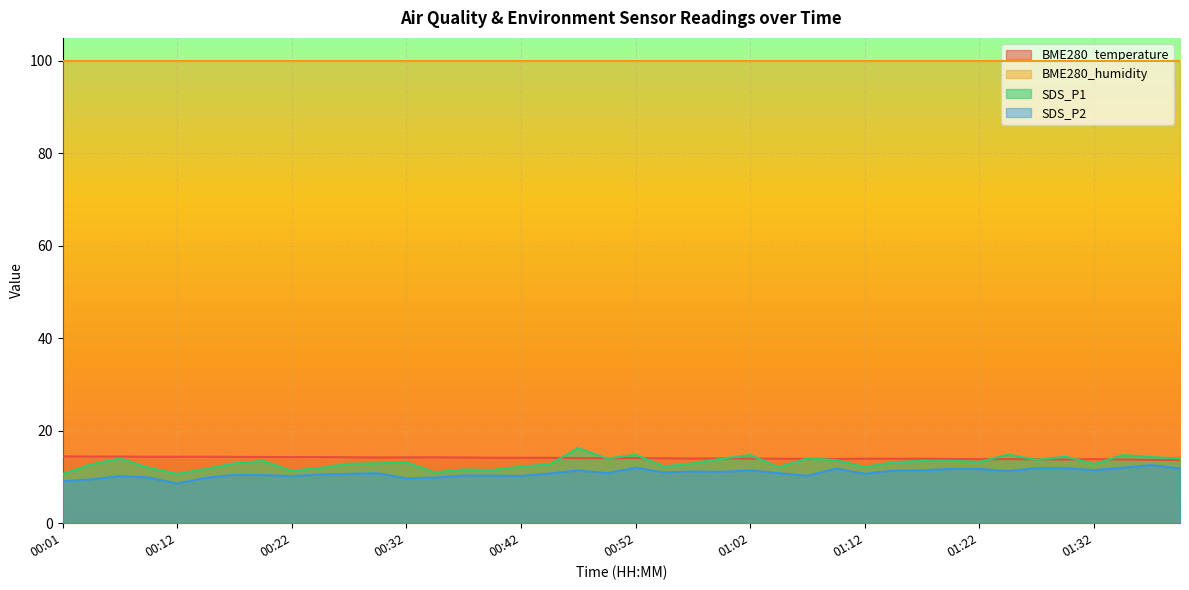

What is the difference between the maximum and second lowest values in the BME280_temperature series?

0.8